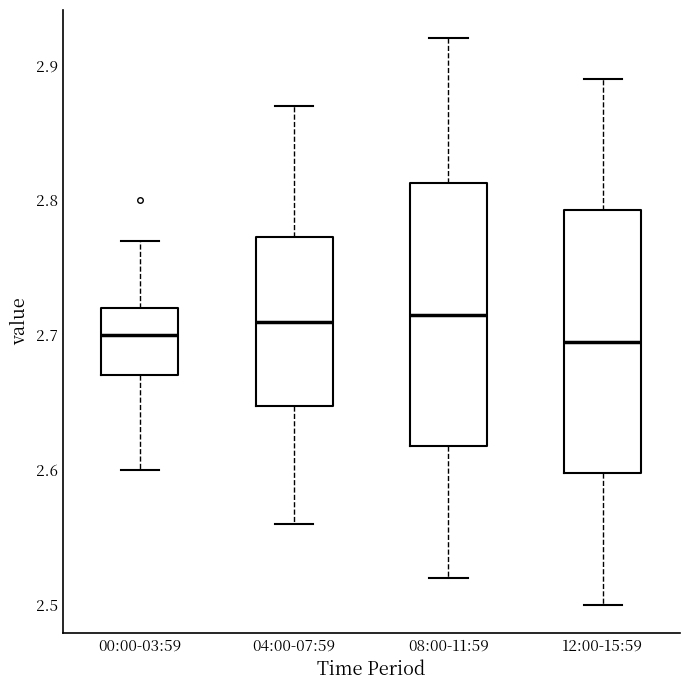

Where is the lower edge of the box for 08:00-11:59 on the y-axis? The values are not printed on the chart, so give them approximately, as read against the axis.

2.62